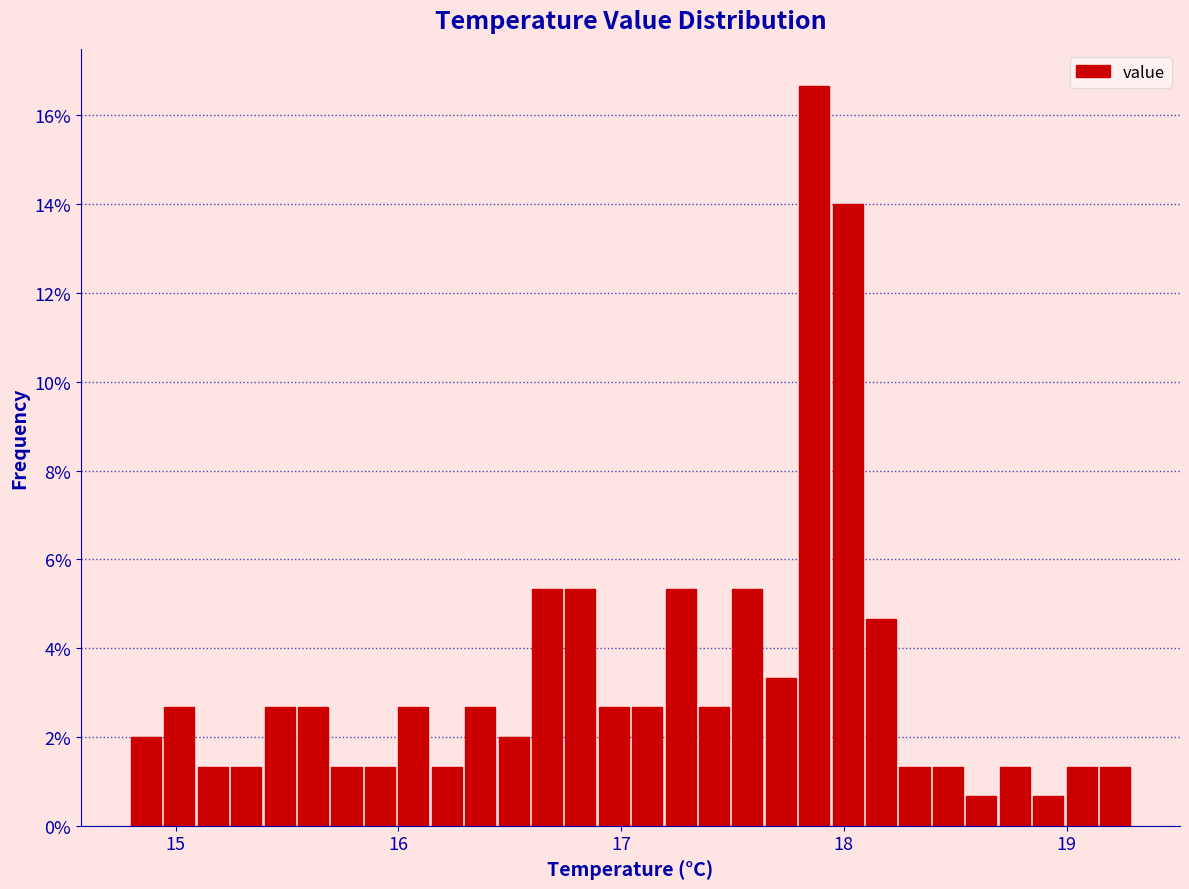

Read against the x-axis, roughly where is the centre of the tallest bar?

17.9